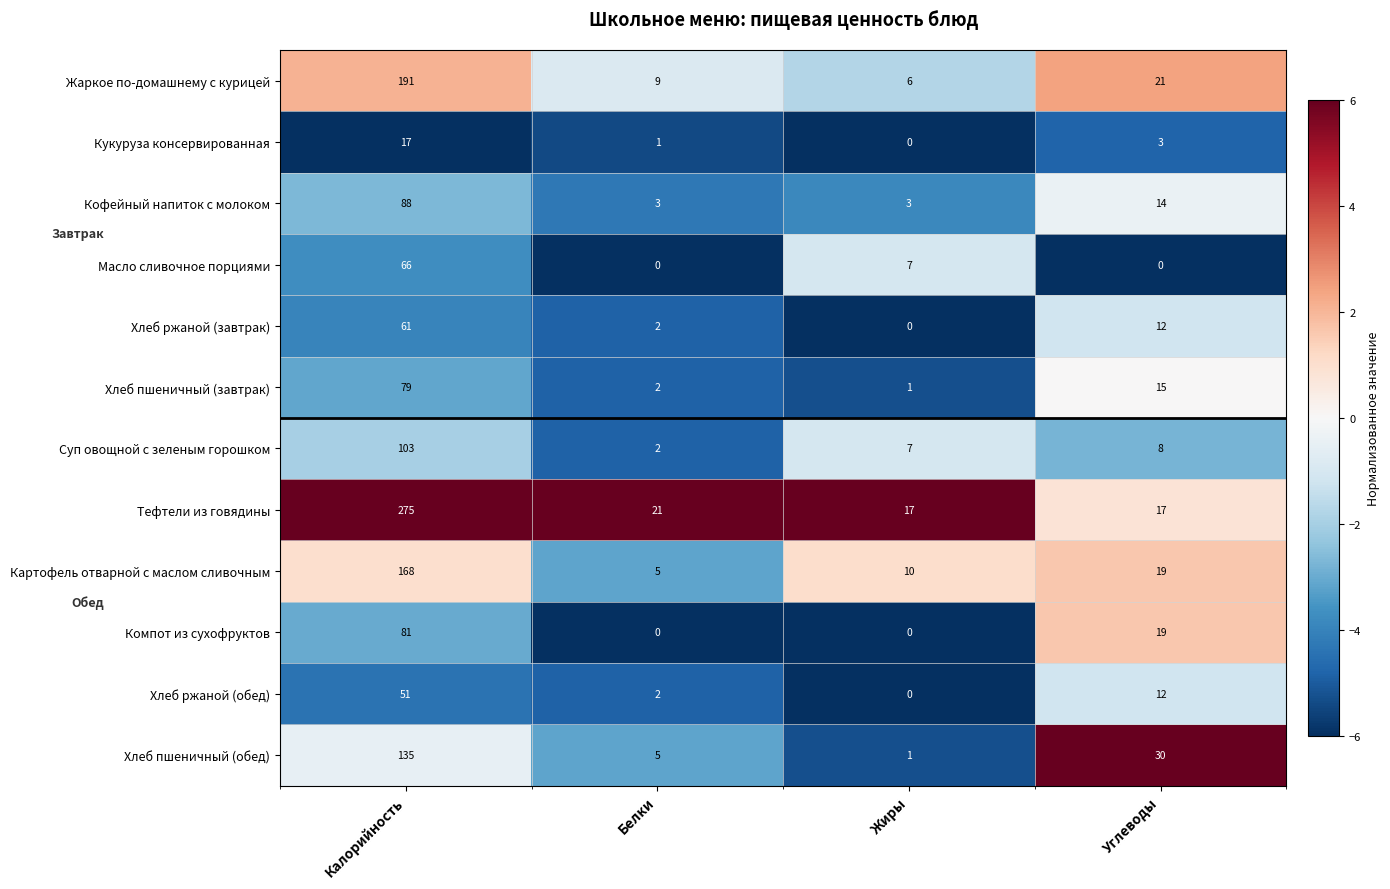

The value of Тефтели из говядины at Углеводы is 17. True or false?

True